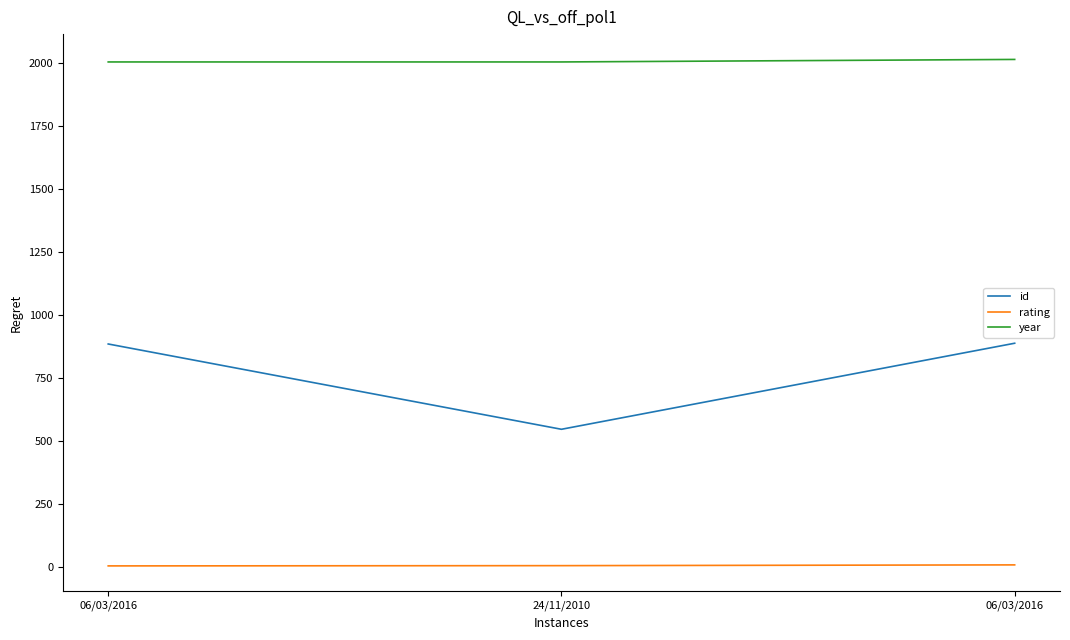

Reading left to right, transcribe all the data shown in this chart.

id: 06/03/2016=885	24/11/2010=546	06/03/2016=888
rating: 06/03/2016=3	24/11/2010=4	06/03/2016=7
year: 06/03/2016=2006	24/11/2010=2006	06/03/2016=2016